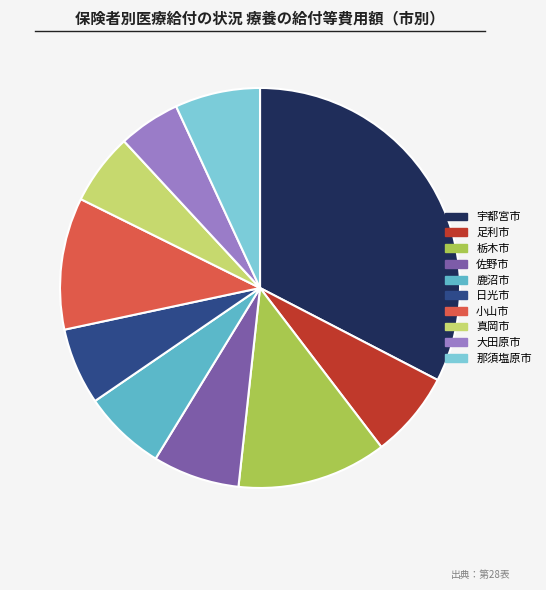

Is it true that 鹿沼市 is 19% of the pie?

False